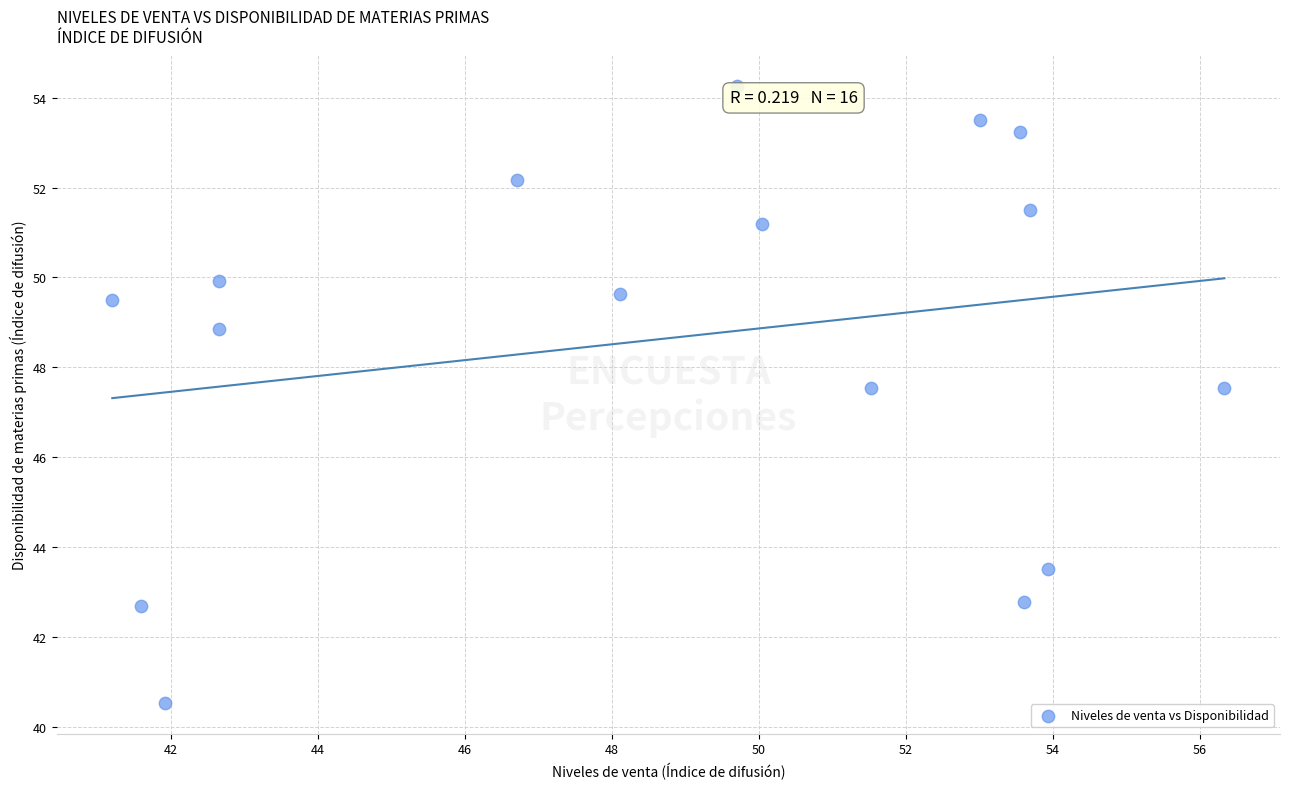

What is the range of Y values (max minus min)?

13.7